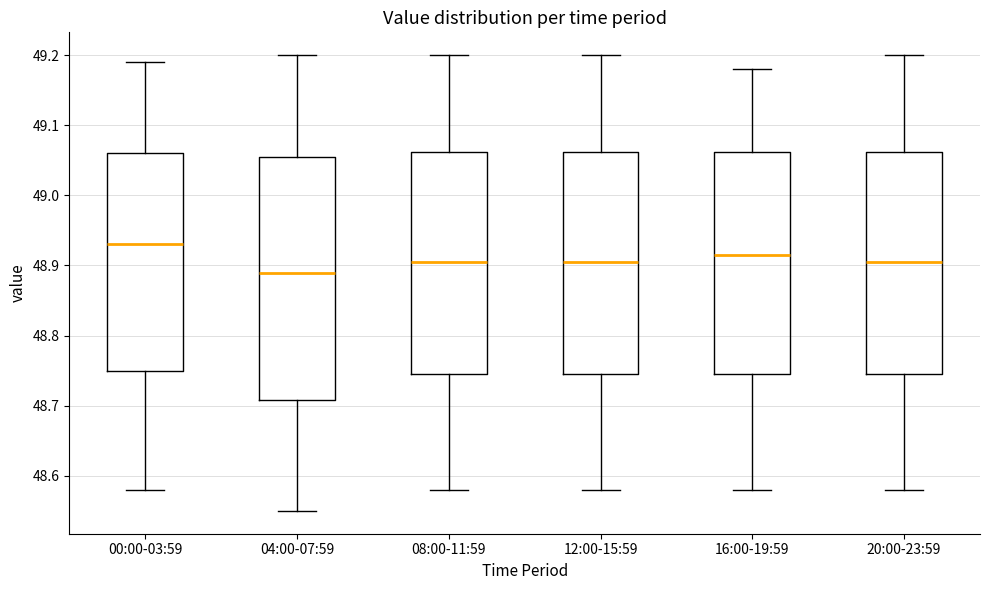

Reading left to right, transcribe this box plot: for each box, give where its median line is, the range the box spans, and where its two whiskers end, as read against the y-axis. The values are not printed on the chart, so give them approximately, as read against the axis.

00:00-03:59: median 48.93, box 48.75 to 49.06, whiskers 48.58 to 49.19
04:00-07:59: median 48.89, box 48.71 to 49.06, whiskers 48.55 to 49.20
08:00-11:59: median 48.91, box 48.75 to 49.06, whiskers 48.58 to 49.20
12:00-15:59: median 48.91, box 48.75 to 49.06, whiskers 48.58 to 49.20
16:00-19:59: median 48.92, box 48.75 to 49.06, whiskers 48.58 to 49.18
20:00-23:59: median 48.91, box 48.75 to 49.06, whiskers 48.58 to 49.20